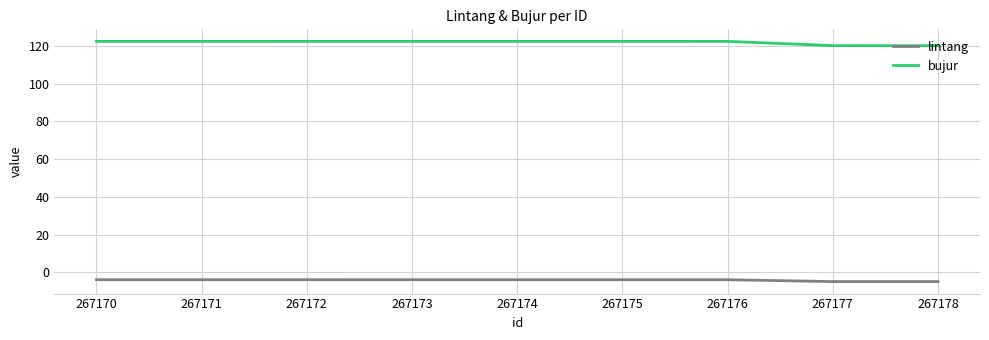

What is the highest value of the bujur series?

122.4